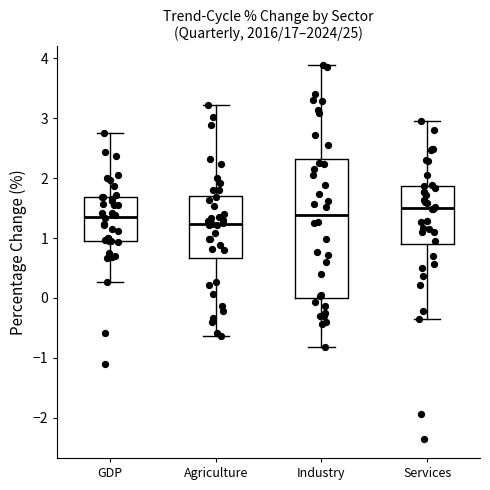

Comparing the boxes themselves (not the whiskers), which one is the tallest?

Industry